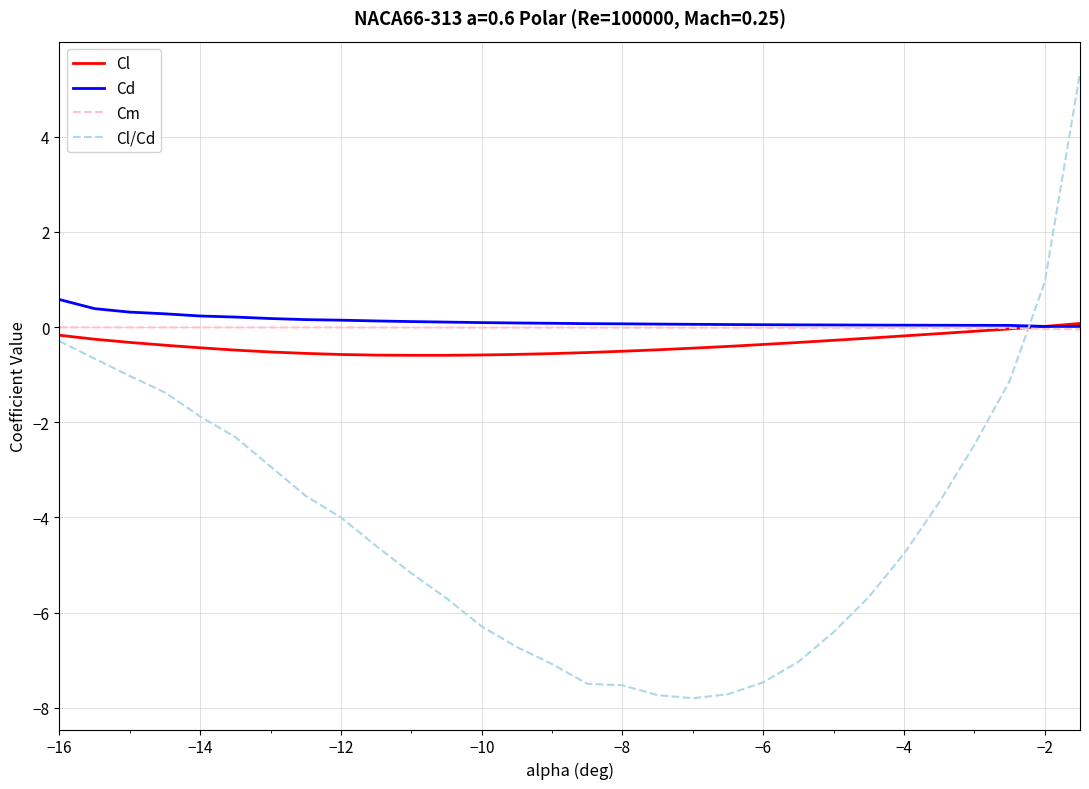

Which series has the widest spread of values?

Cl/Cd